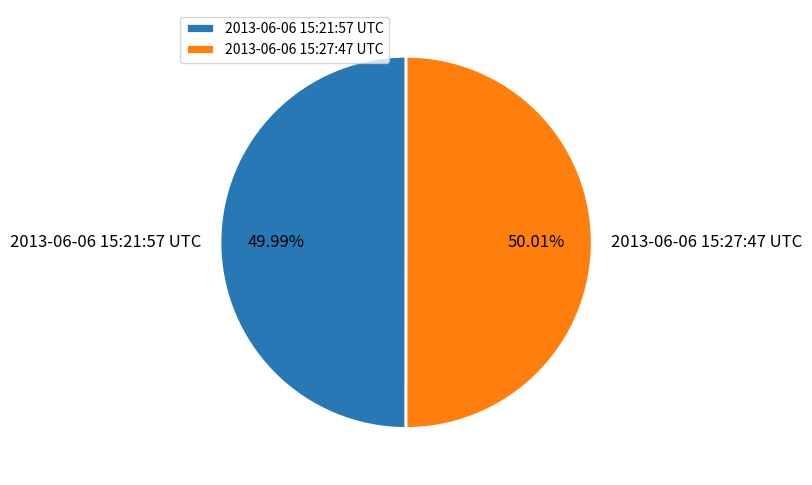

What percentage is the 2013-06-06 15:27:47 UTC slice, to the nearest percent?

50%